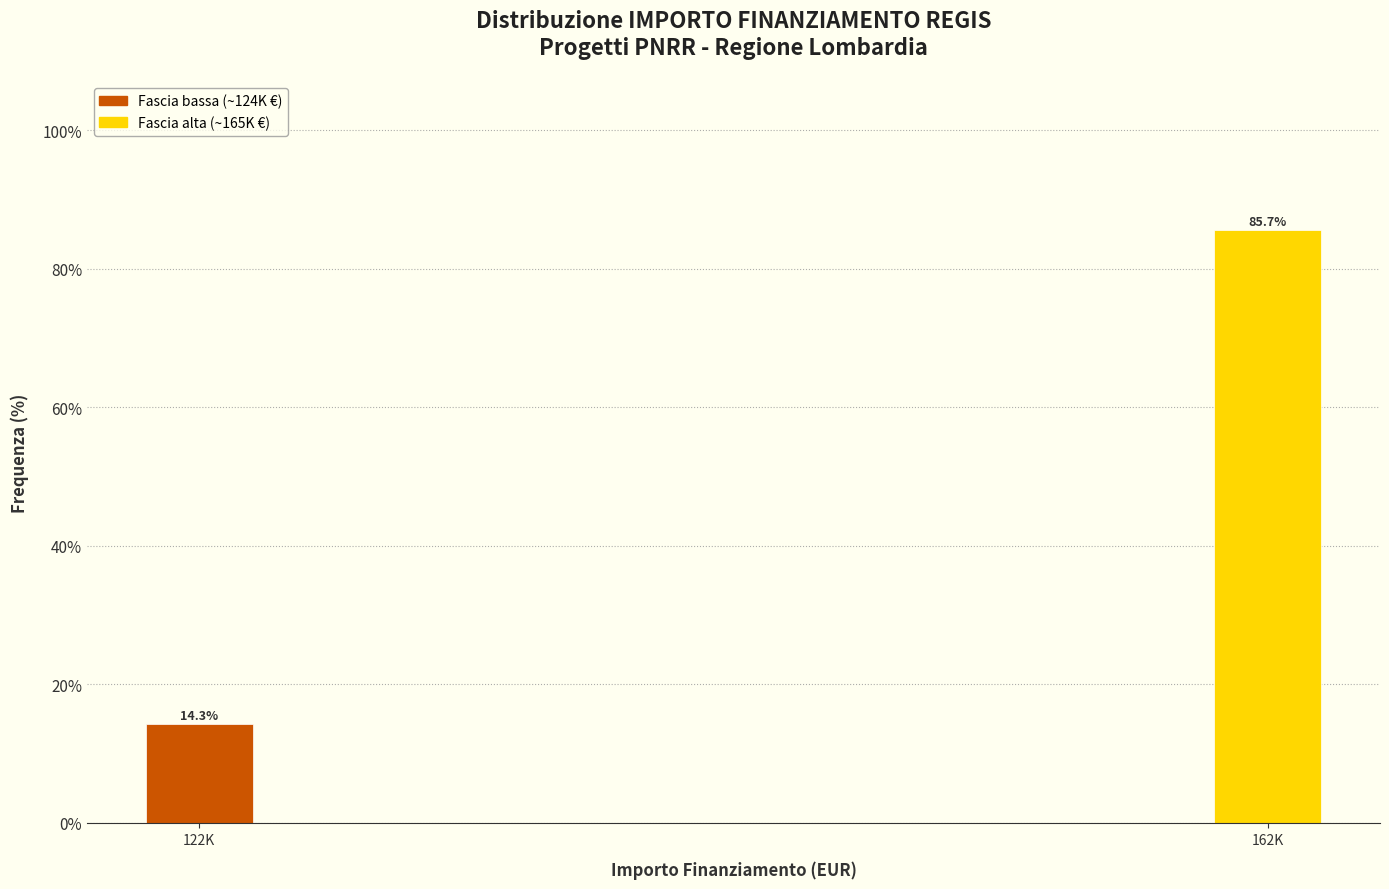

Reading right to left, what are all the values shown in this chart?

162K=85.7	122K=14.3